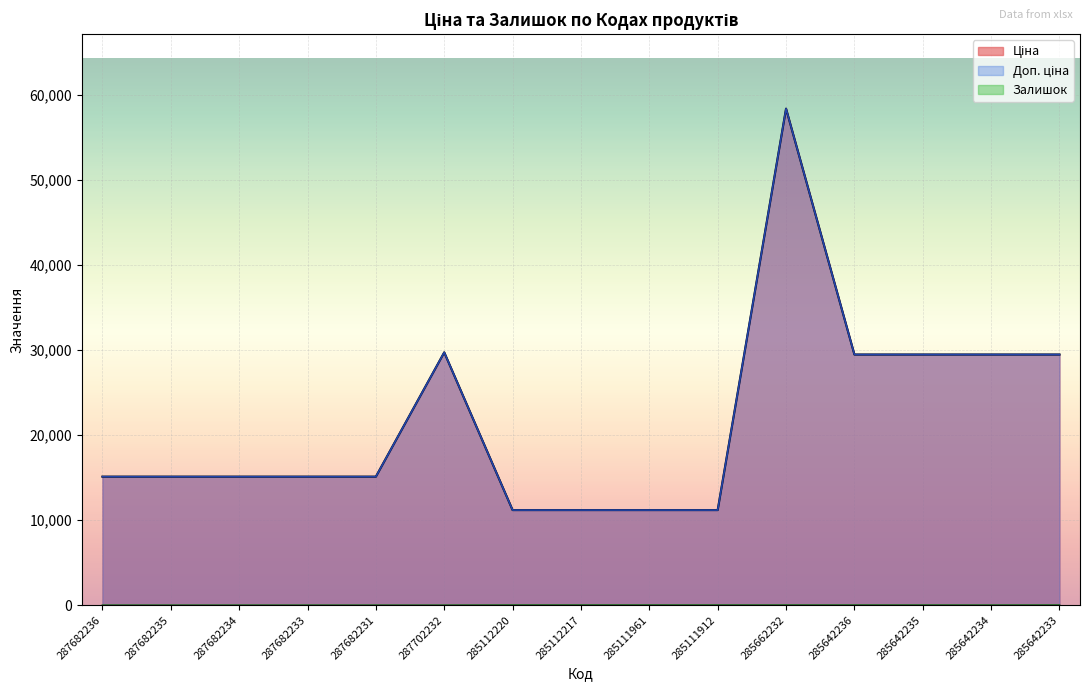

Reading left to right, extract all data points from this chart.

Ціна: 287682236=15120.0	287682235=15120.0	287682234=15120.0	287682233=15120.0	287682231=15120.0	287702232=29747.2	285112220=11188.2	285112217=11188.2	285111961=11188.2	285111912=11188.2	285662232=58426.5	285642236=29491.5	285642235=29491.5	285642234=29491.5	285642233=29491.5
Доп. ціна: 287682236=15120.0	287682235=15120.0	287682234=15120.0	287682233=15120.0	287682231=15120.0	287702232=29747.2	285112220=11188.2	285112217=11188.2	285111961=11188.2	285111912=11188.2	285662232=58426.5	285642236=29491.5	285642235=29491.5	285642234=29491.5	285642233=29491.5
Залишок: 287682236=0.0	287682235=0.0	287682234=0.0	287682233=0.0	287682231=0.0	287702232=0.0	285112220=17.0	285112217=17.0	285111961=17.0	285111912=15.0	285662232=14.0	285642236=14.0	285642235=13.0	285642234=9.0	285642233=16.0